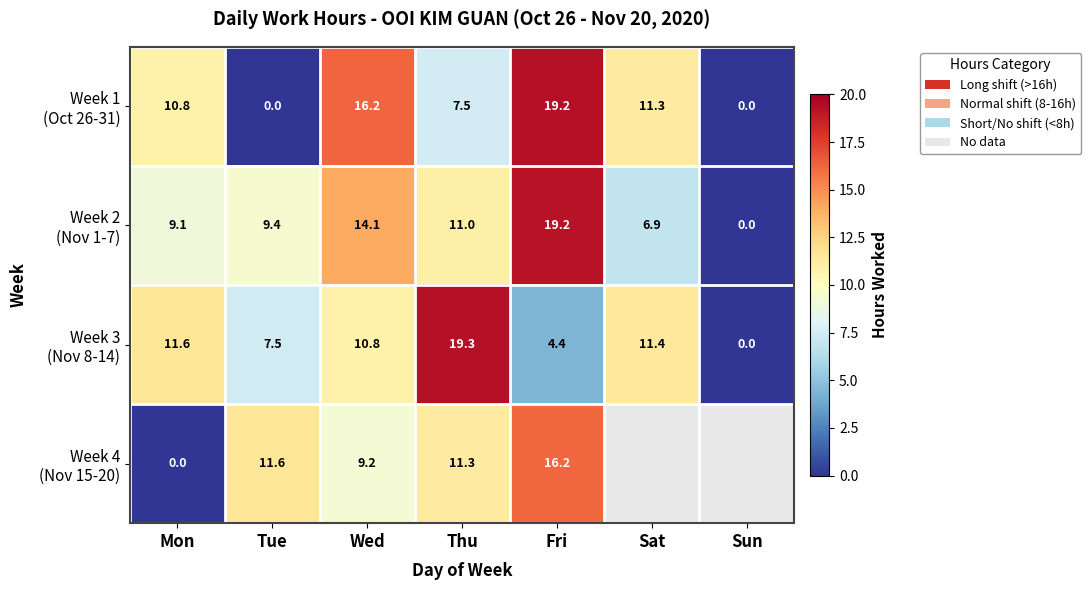

What is the difference between the maximum and minimum values in the Week 1 (Oct 26-31) series?

19.2